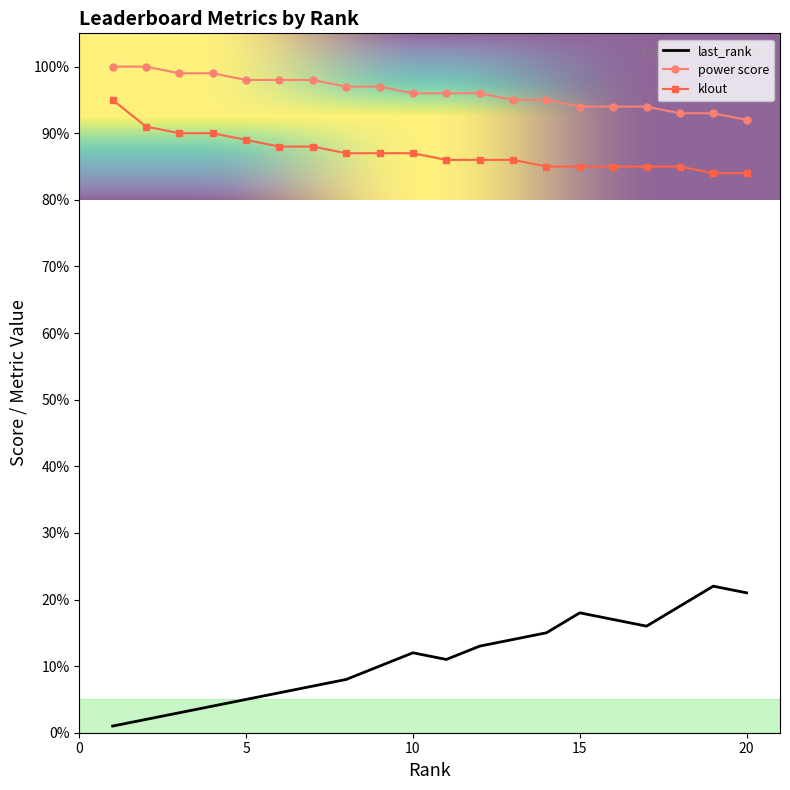

What is the greatest value displayed?

100